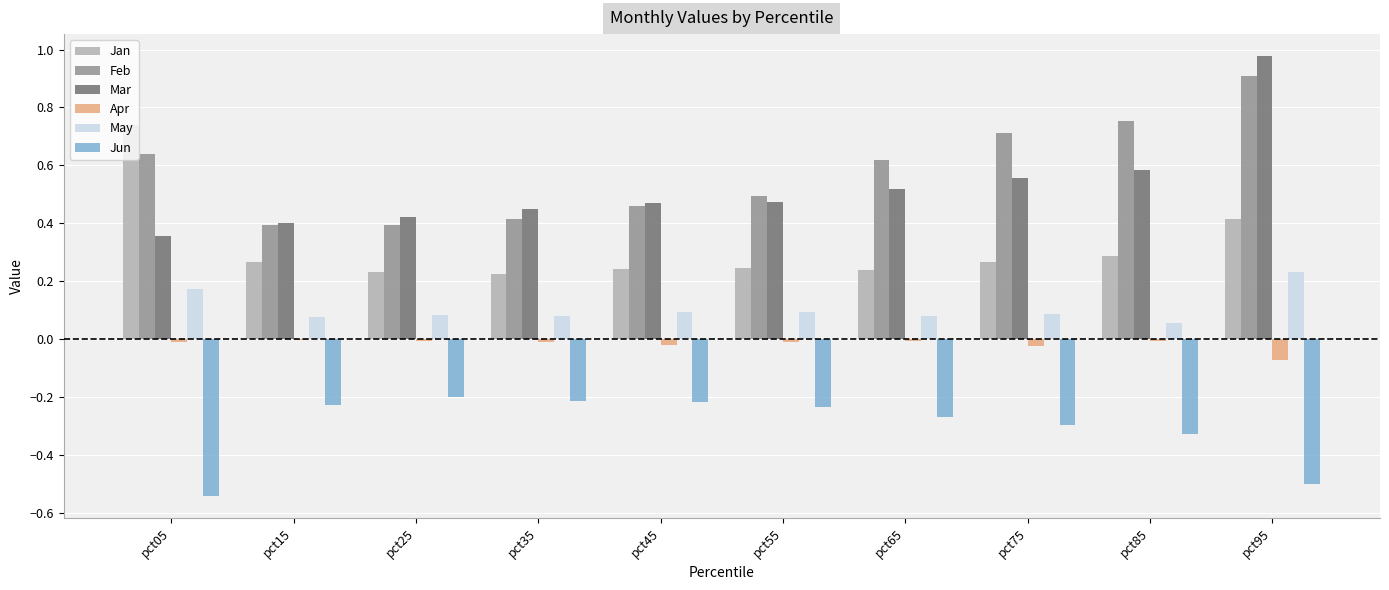

Is the value of Jun at pct55 greater than the value of May at pct85?

No